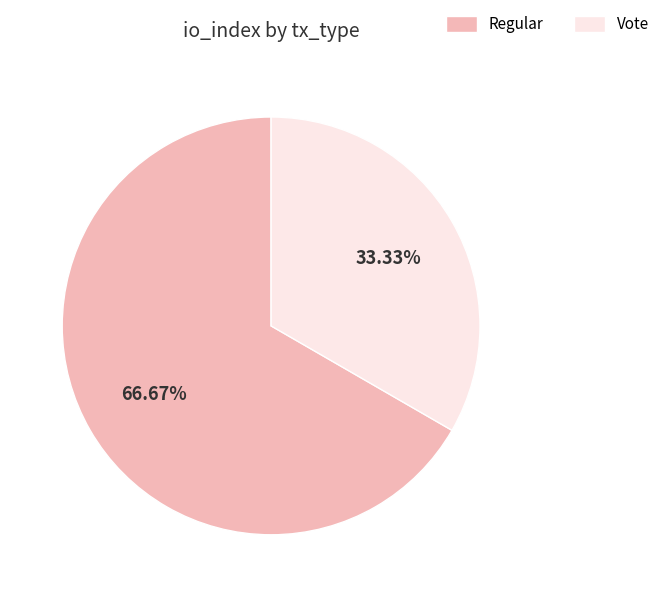

Is the sum of Regular and Vote greater than half?

Yes